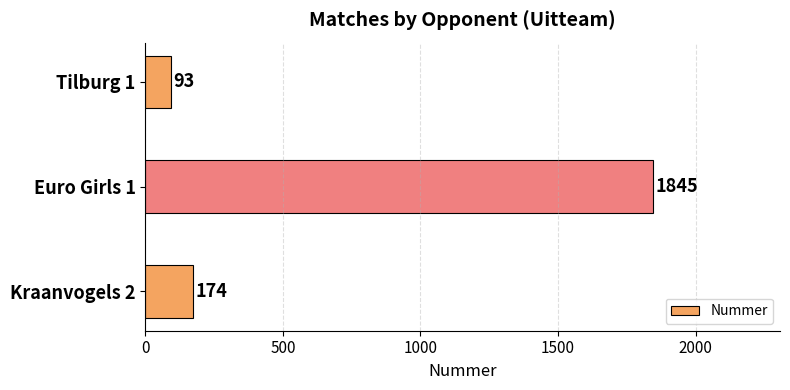

Reading top to bottom, list all the values displayed in this chart.

93	1845	174